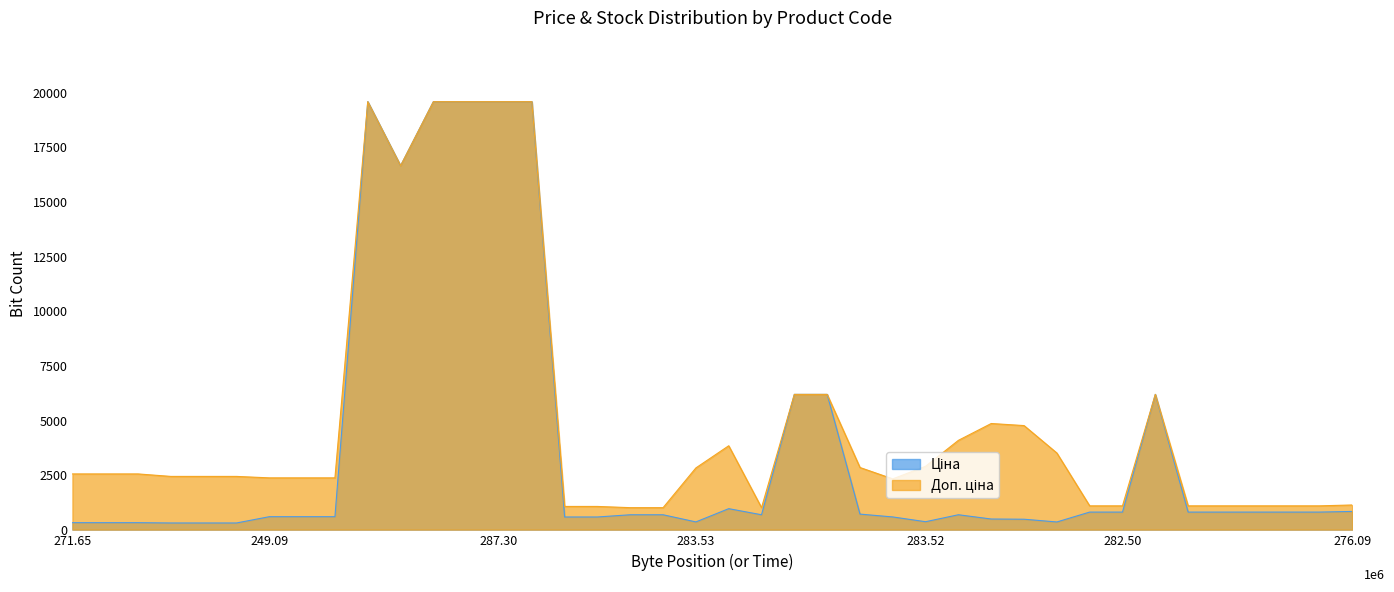

At which label is Доп. ціна closest to 10284?

11352184